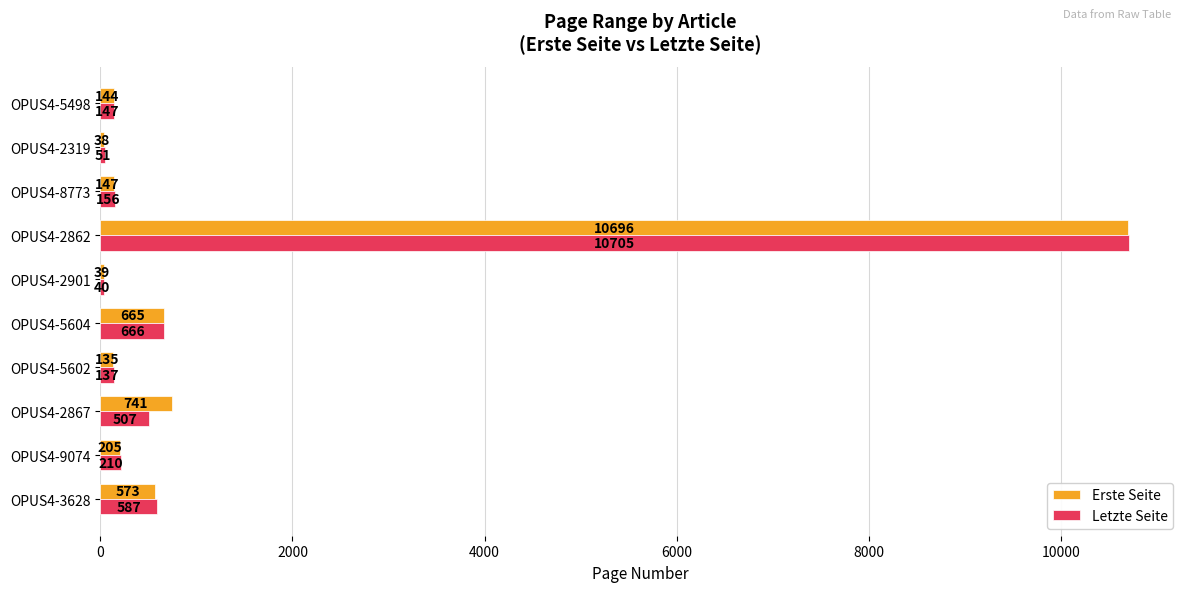

At which label does Letzte Seite reach its minimum?

OPUS4-2901